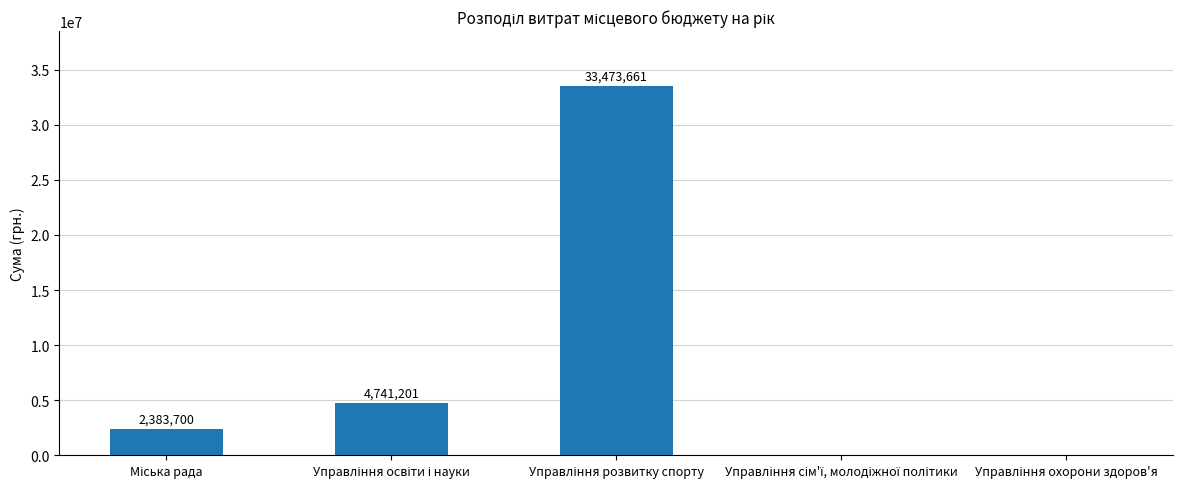

What is the maximum value shown in the chart?

33473661